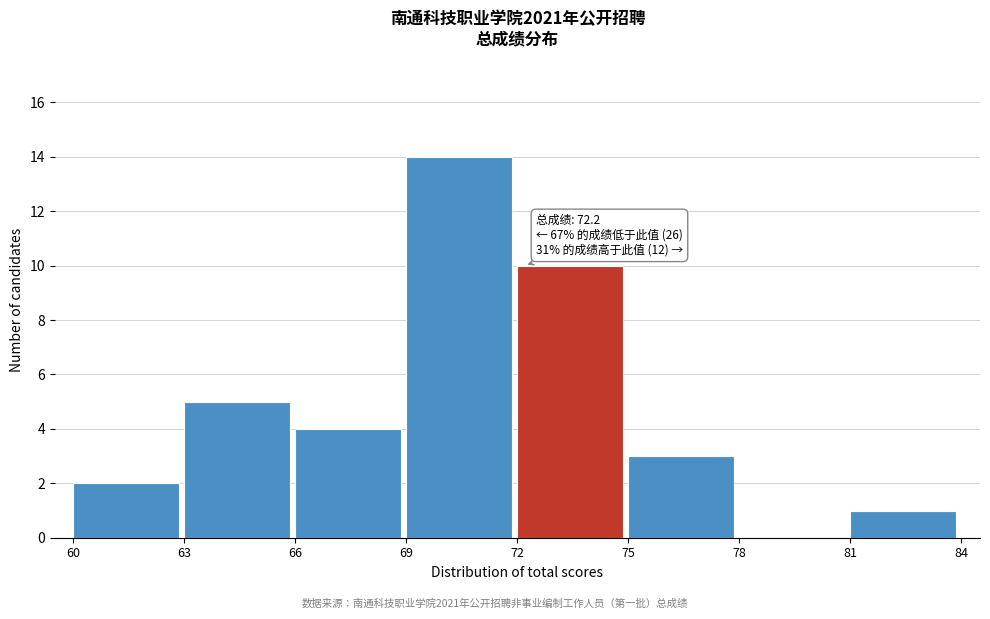

Which range on the x-axis has the tallest bar?

69 to 72